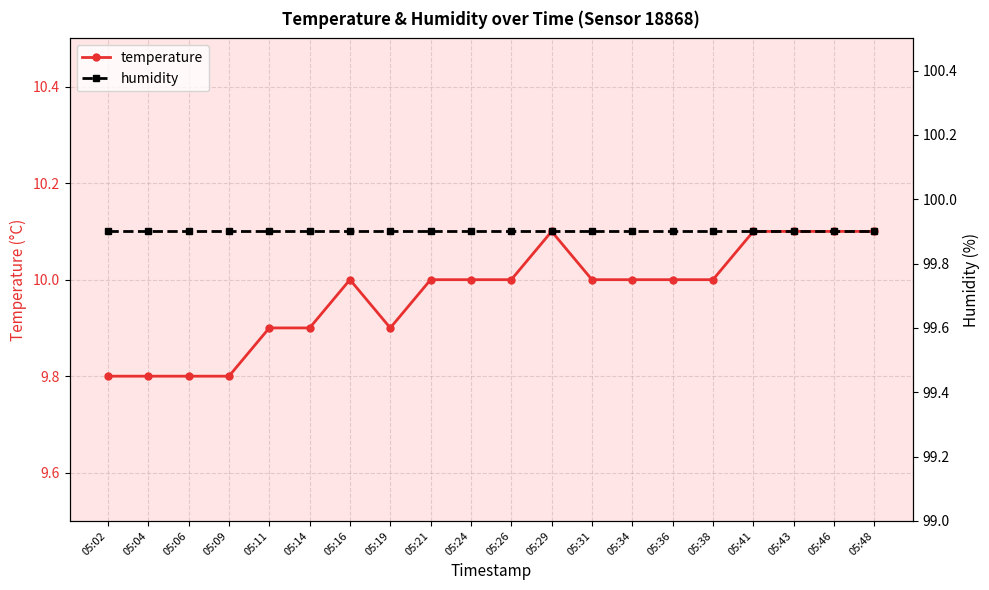

How many lines are shown in the chart?

2